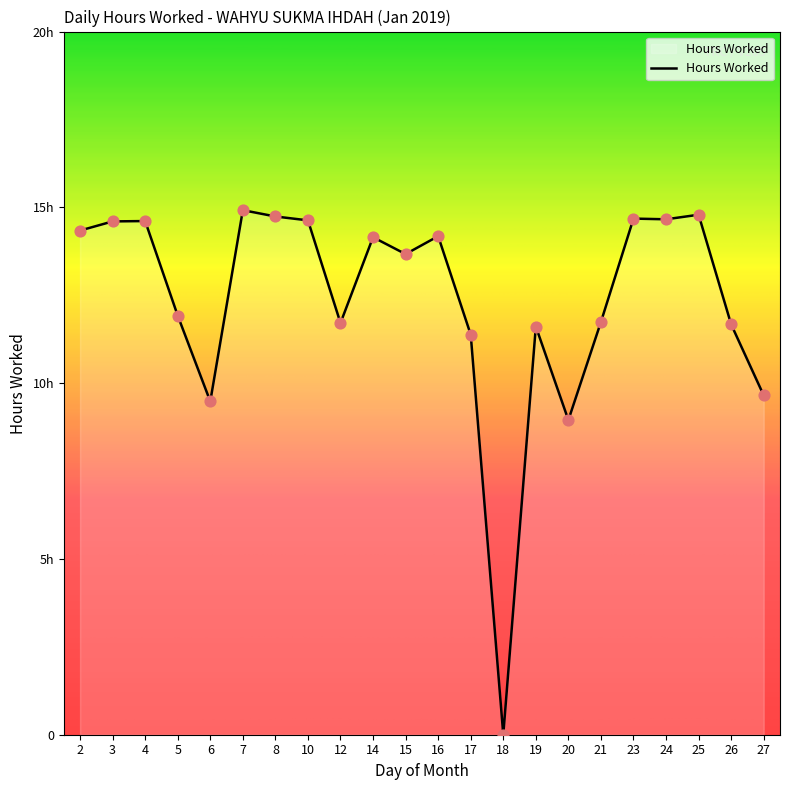

What is the ratio of the value at 23 to the value at 25?

1.0